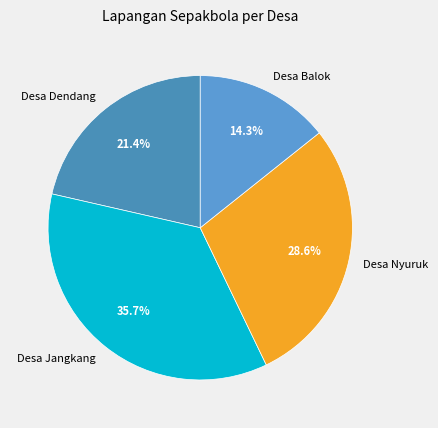

What percentage is the Desa Jangkang slice, to the nearest percent?

36%